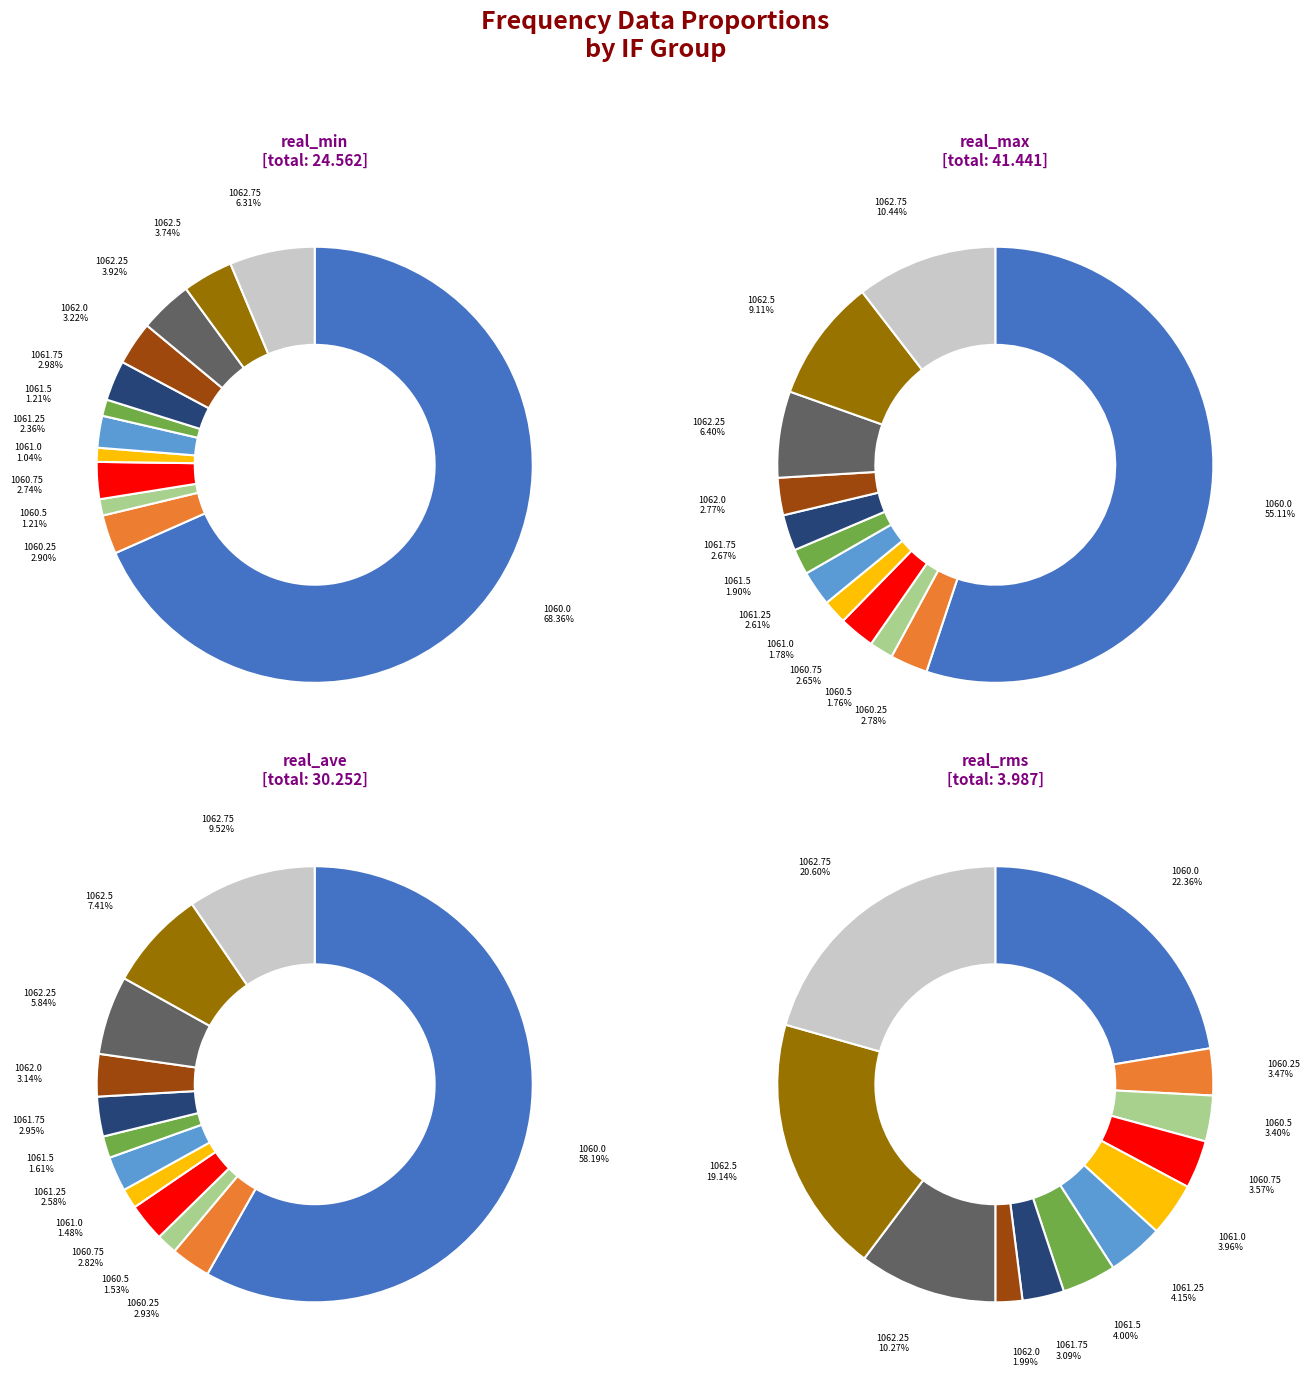

At 1060.25, list the series in order from largest to smallest.

real_max, real_ave, real_min, real_rms